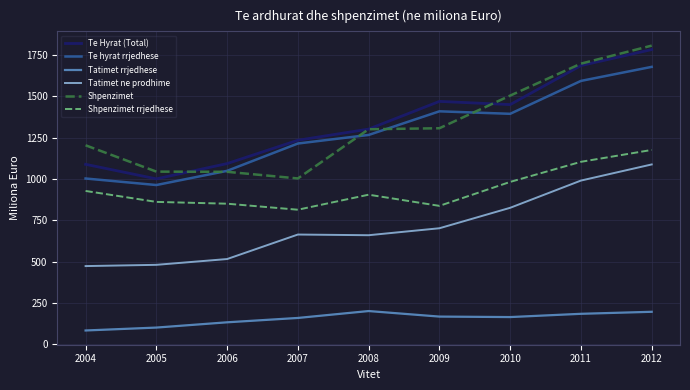

Is the value of Tatimet ne prodhime at 2011 greater than the value of Te Hyrat (Total) at 2008?

No